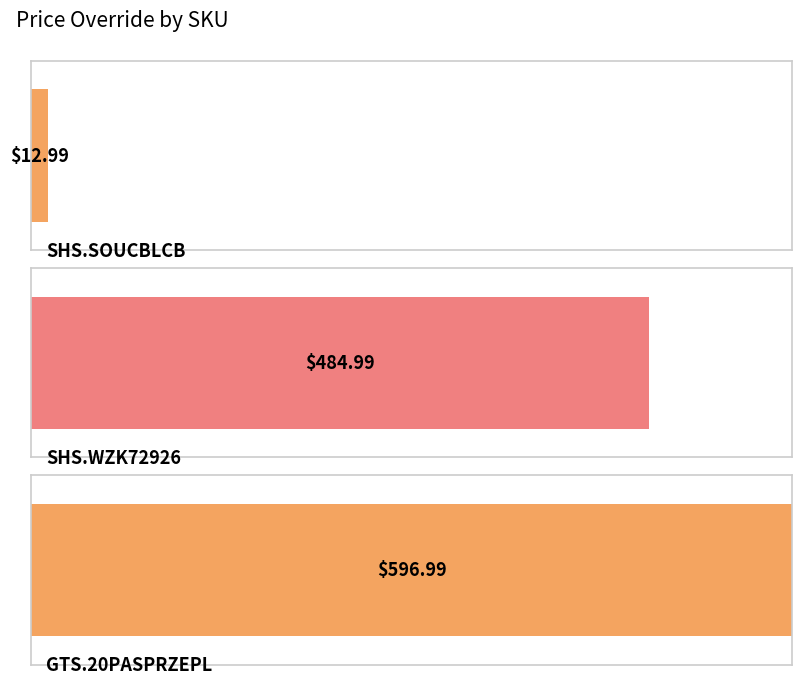

Reading left to right, transcribe all the data shown in this chart.

13.0	485.0	597.0